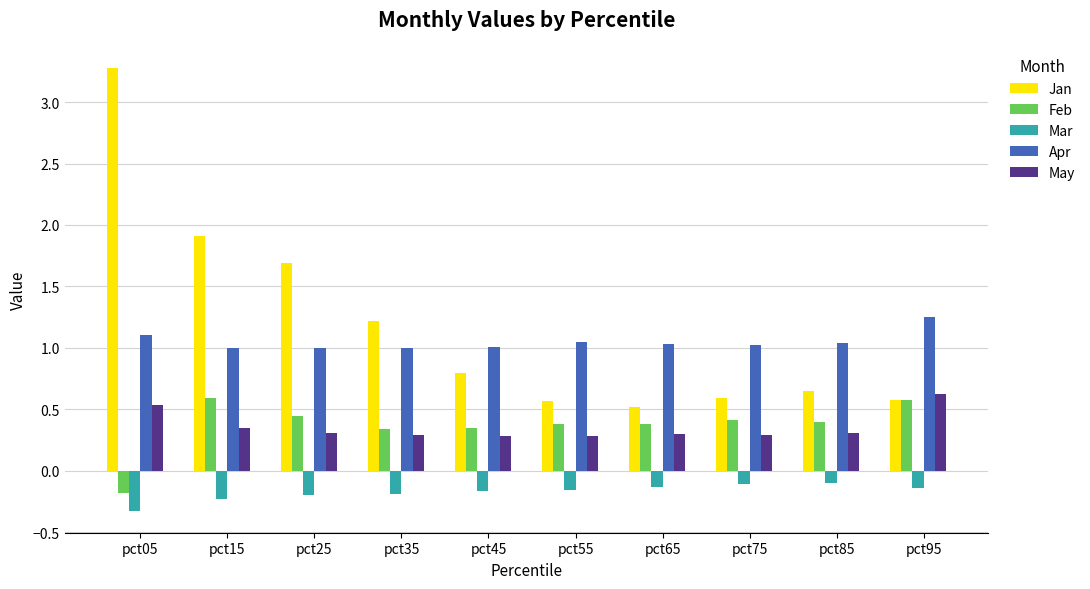

At which category is the sum across all series the highest?

pct05